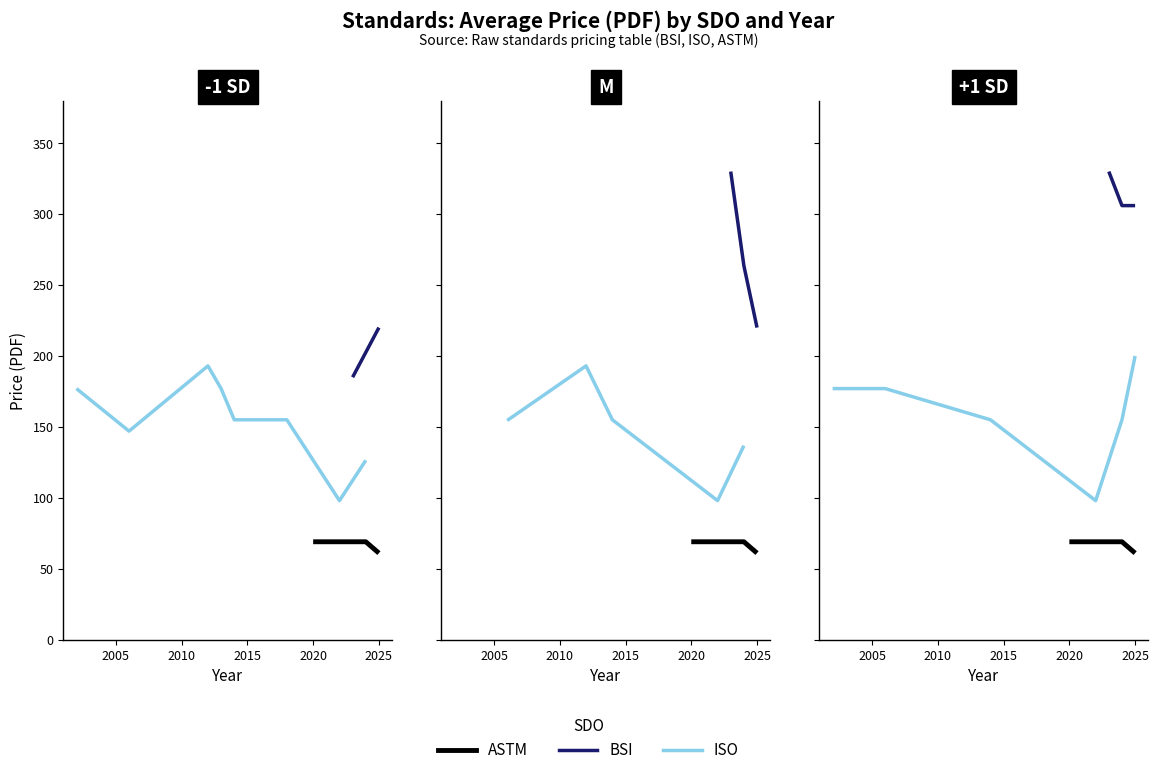

Between 2023 and 2002, which is larger?

2023